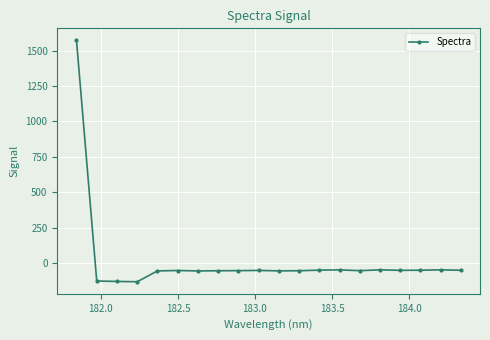

Is this an area chart (filled region under the line)?

No